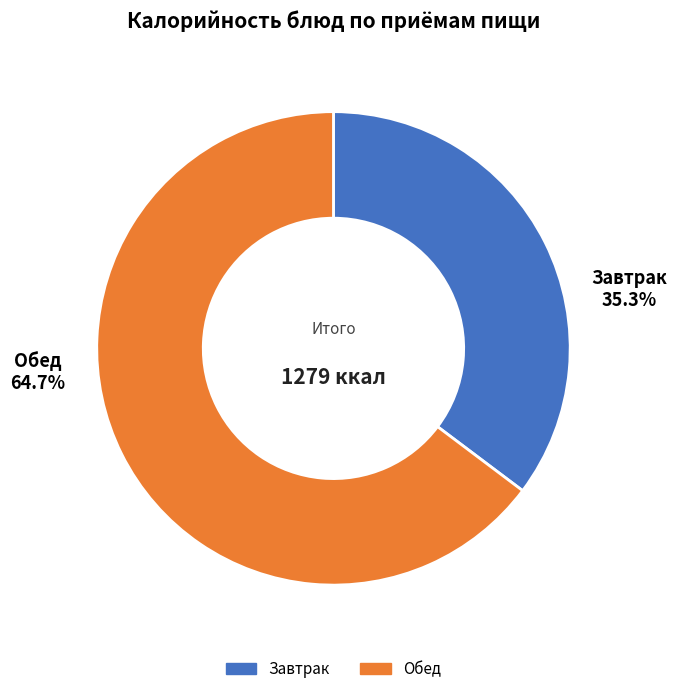

To the nearest percent, what is the difference between the largest and smallest slice percentages?

29%